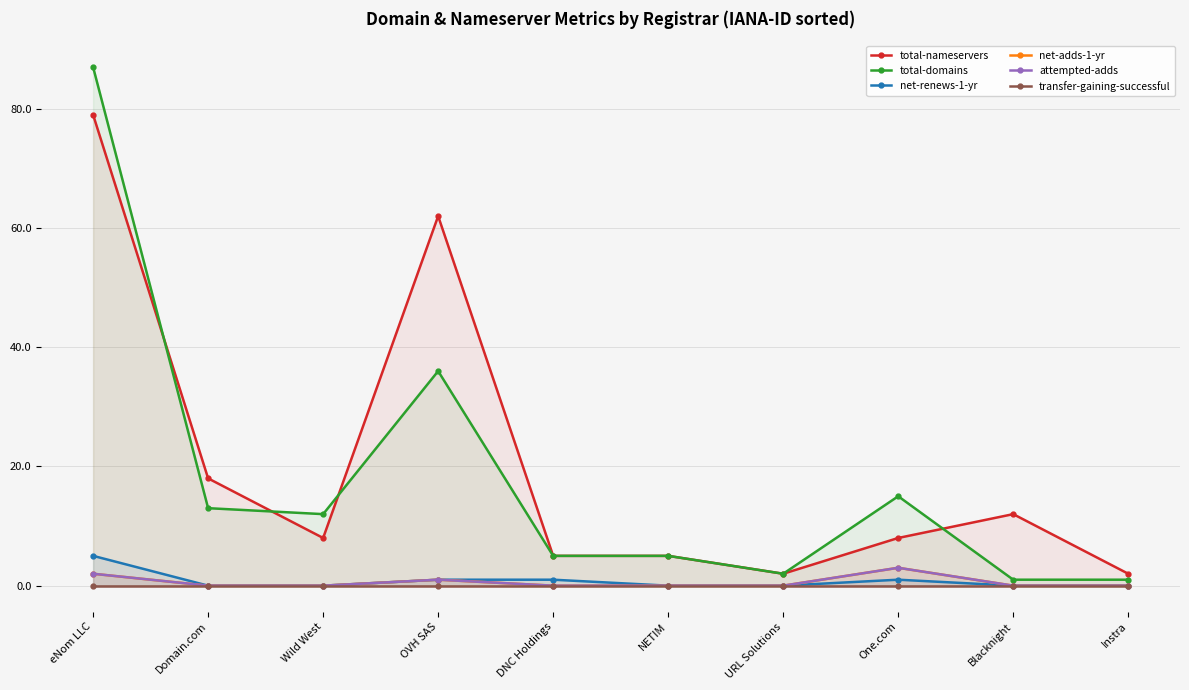

Reading left to right, extract all data points from this chart.

total-nameservers: 79	18	8	62	5	5	2	8	12	2
total-domains: 87	13	12	36	5	5	2	15	1	1
net-renews-1-yr: 5	0	0	1	1	0	0	1	0	0
net-adds-1-yr: 2	0	0	1	0	0	0	3	0	0
attempted-adds: 2	0	0	1	0	0	0	3	0	0
transfer-gaining-successful: 0	0	0	0	0	0	0	0	0	0